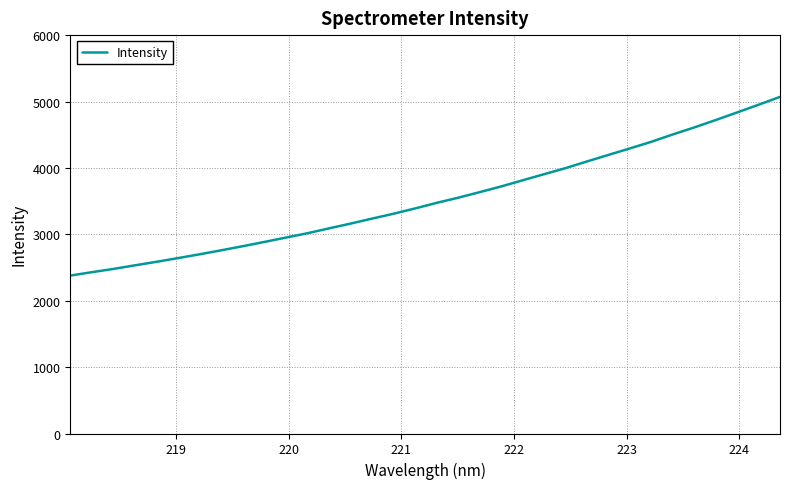

What is the smallest value displayed?

2378.3